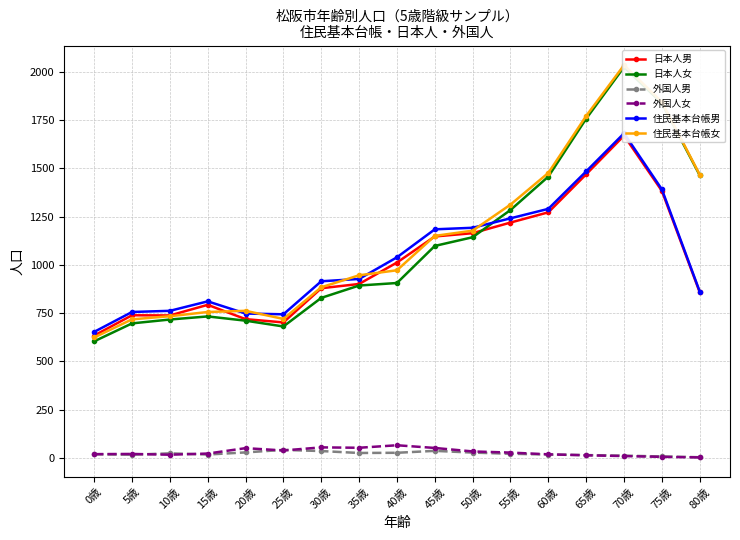

What is the value of the 外国人男 point at the 3rd from the left?

24